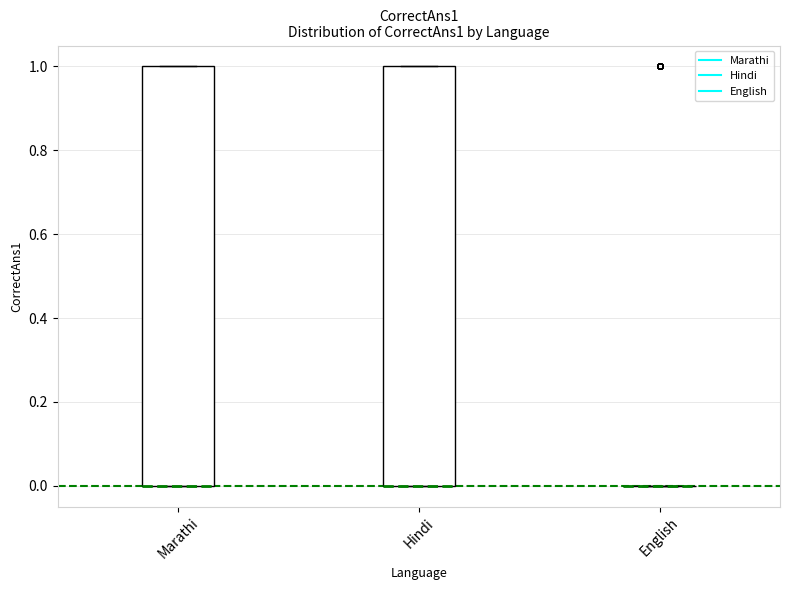

Reading left to right, read every box against the y-axis: the position of its median line, the range the box covers, and the ends of its whiskers. The values are not printed on the chart, so give them approximately, as read against the axis.

Marathi: median 0 (drawn on the box's lower edge), box 0 to 1, whiskers 0 to 1
Hindi: median 0 (drawn on the box's lower edge), box 0 to 1, whiskers 0 to 1
English: box collapsed to a line at 0, whiskers 0 to 0